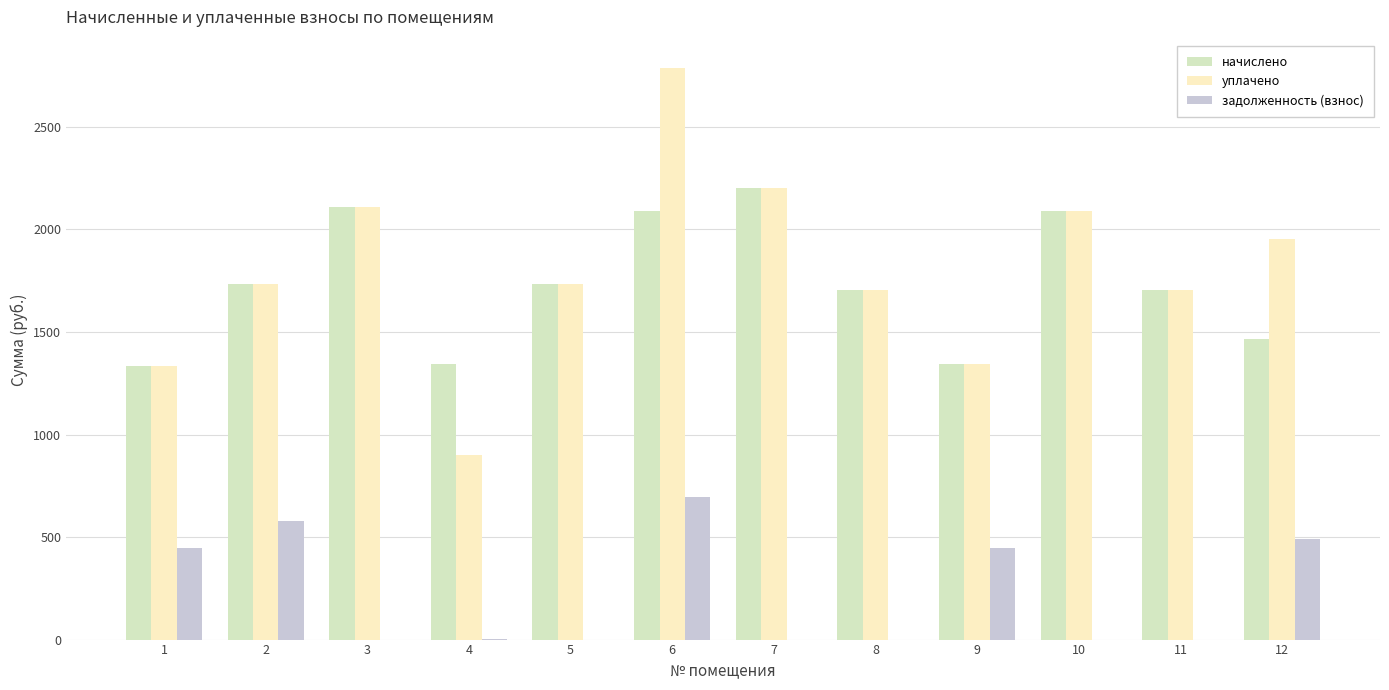

The value of начислено at 1 is 1974.4. True or false?

False